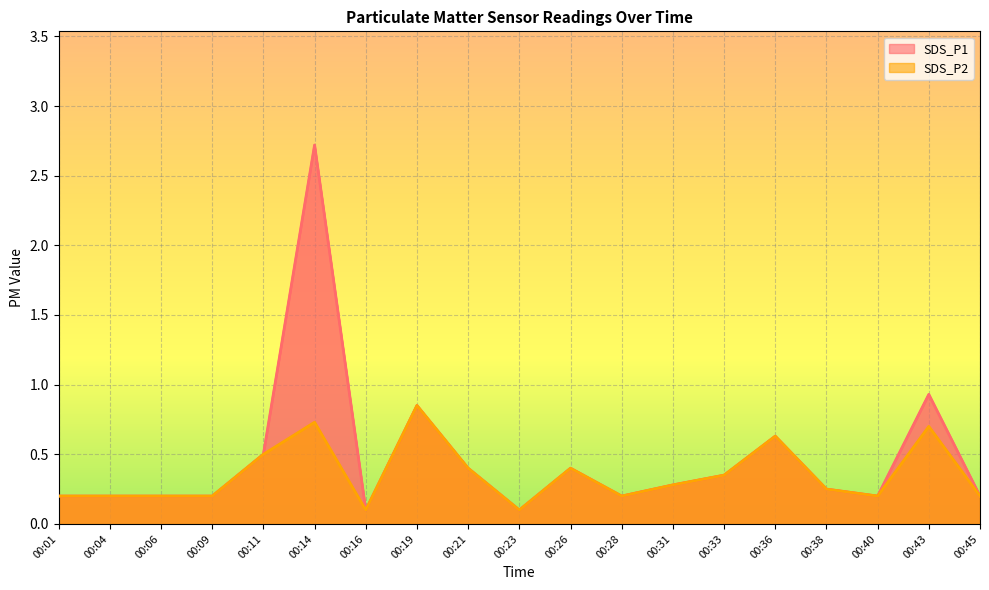

Does the chart display data point markers on the line(s)?

No